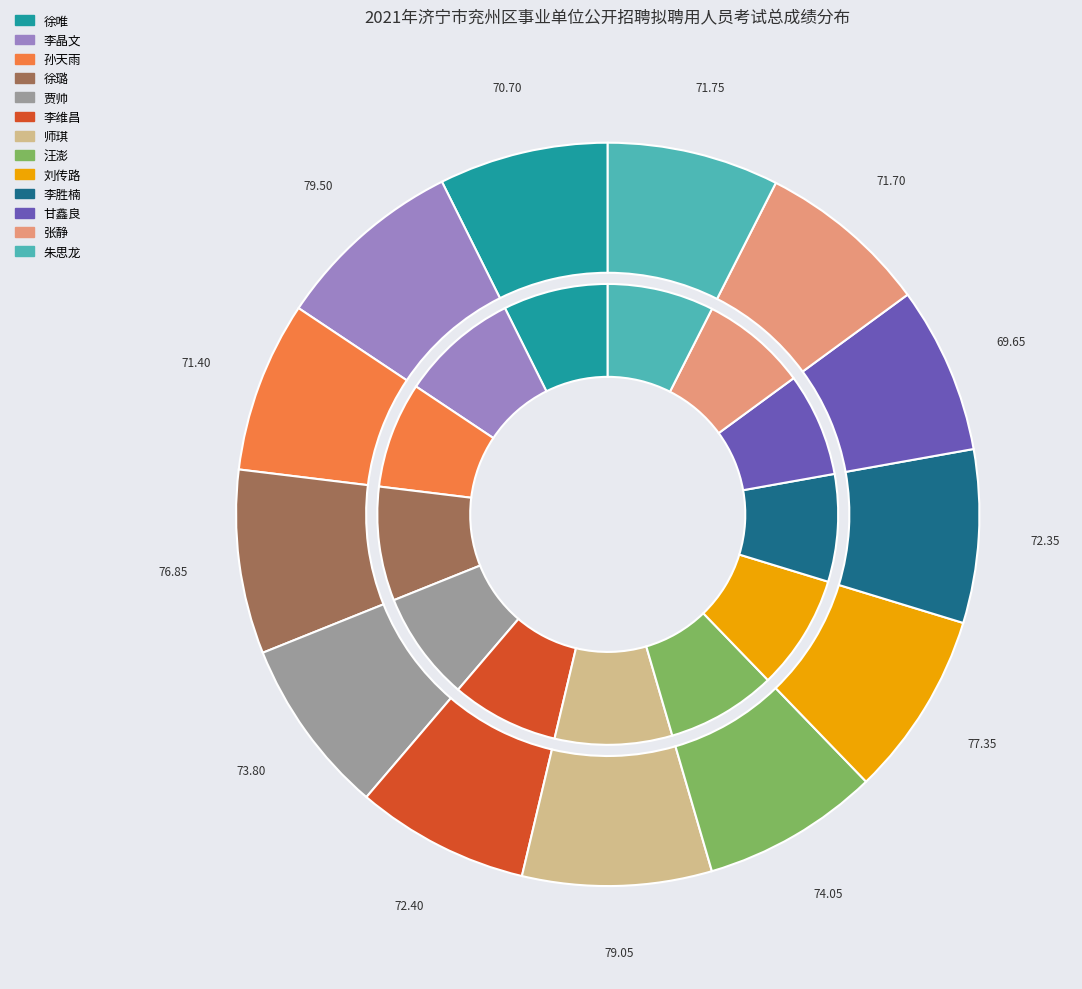

Is 刘传路 the majority of the pie?

No